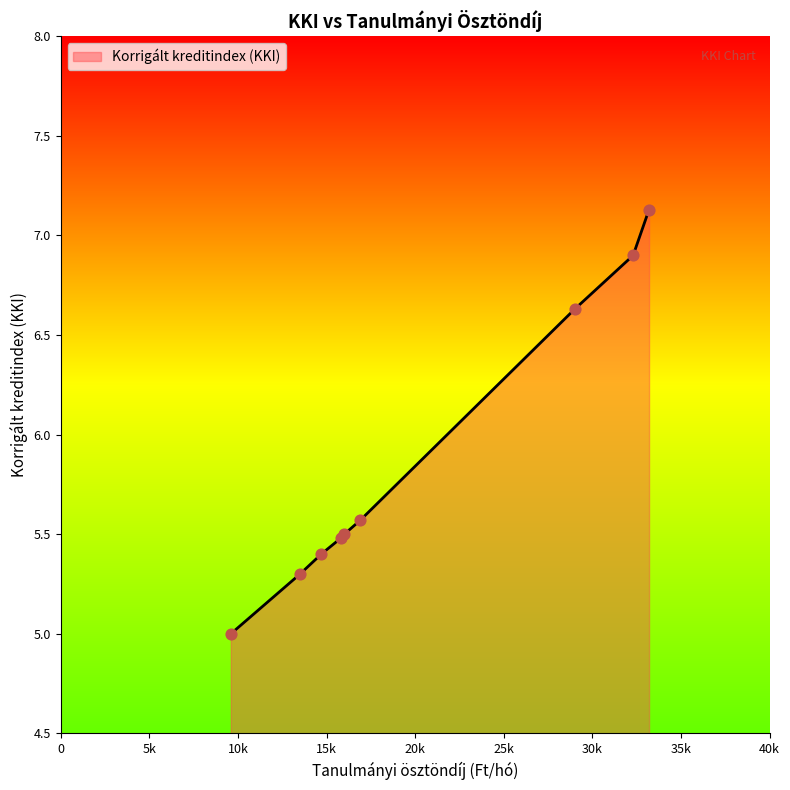

What is the minimum value shown in the chart?

5.0